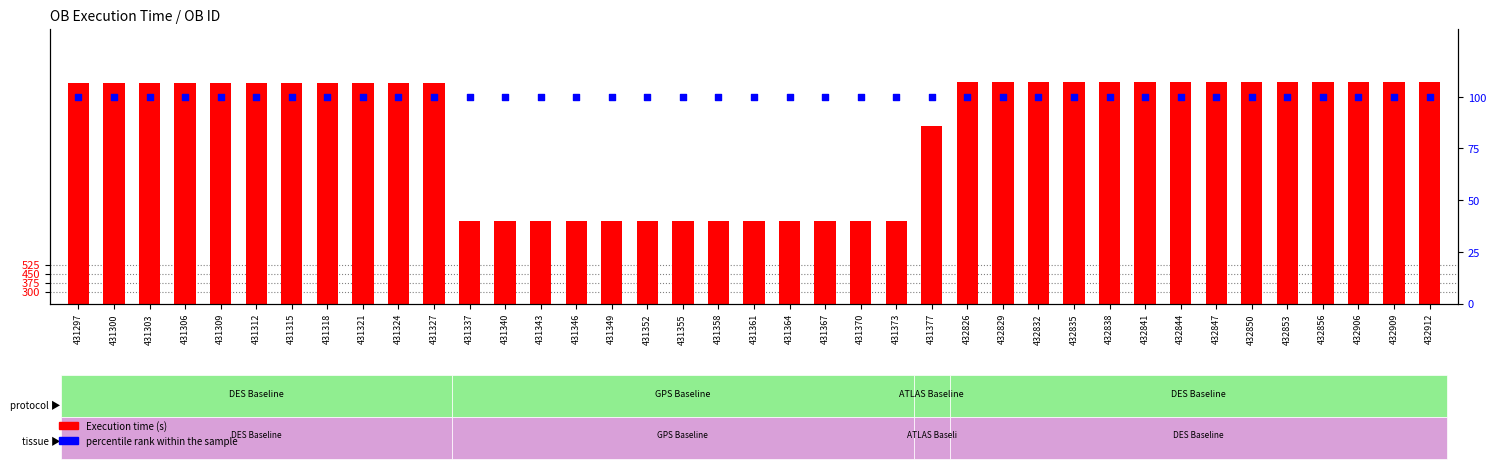

At which category is the sum across all series the highest?

432826